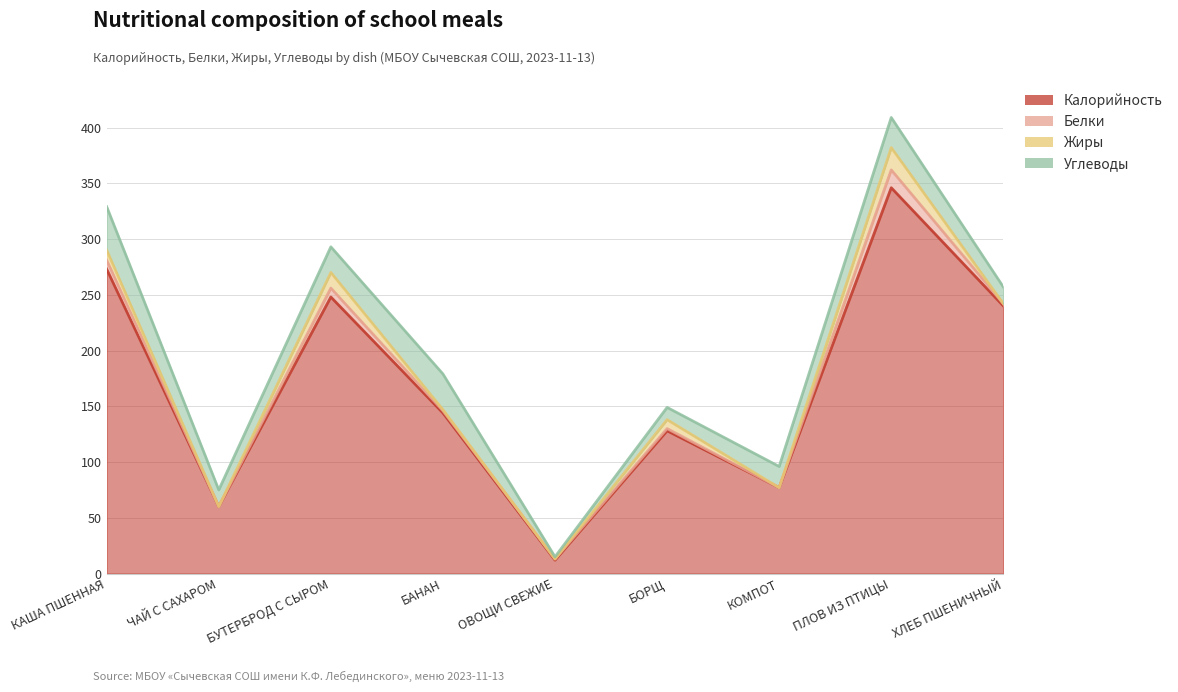

Which category has the lowest value in the Белки series?

ЧАЙ С САХАРОМ